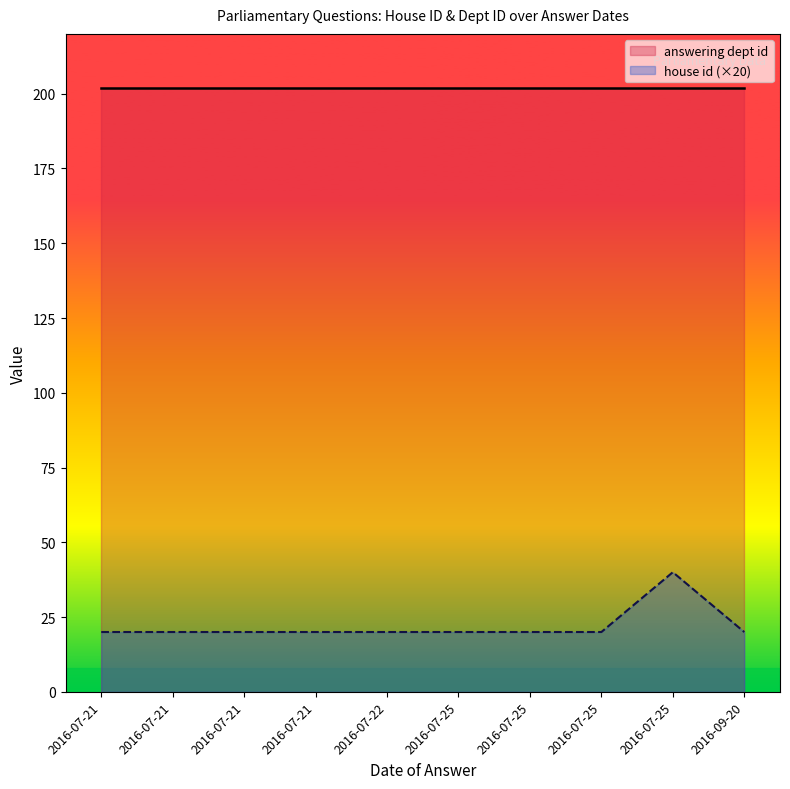

List the labels in order of house id (×20) value, smallest first.

2016-07-21, 2016-07-21, 2016-07-21, 2016-07-21, 2016-07-22, 2016-07-25, 2016-07-25, 2016-07-25, 2016-09-20, 2016-07-25